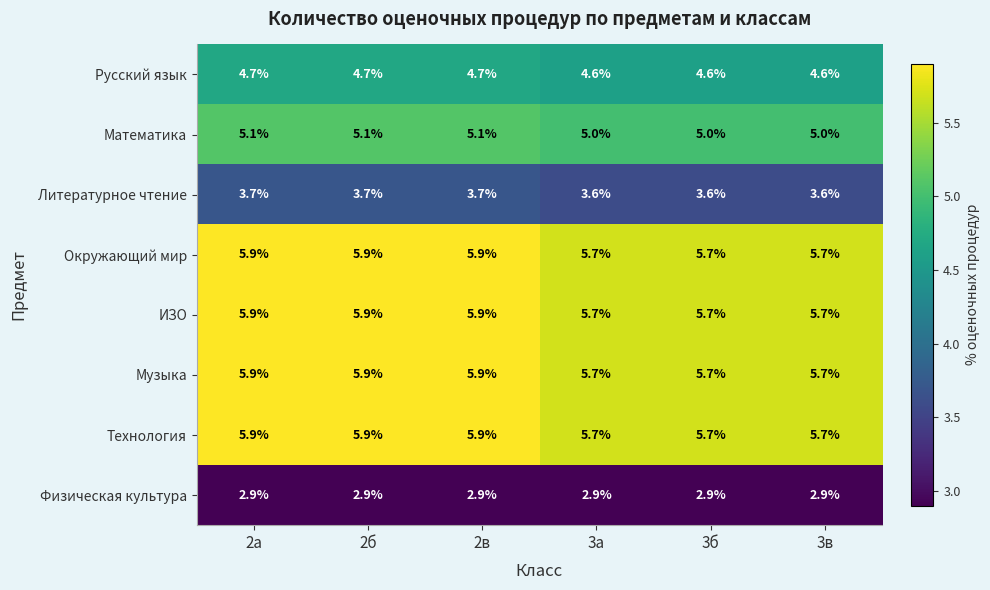

Is the value of Окружающий мир at 2б greater than the value of Физическая культура at 3в?

Yes